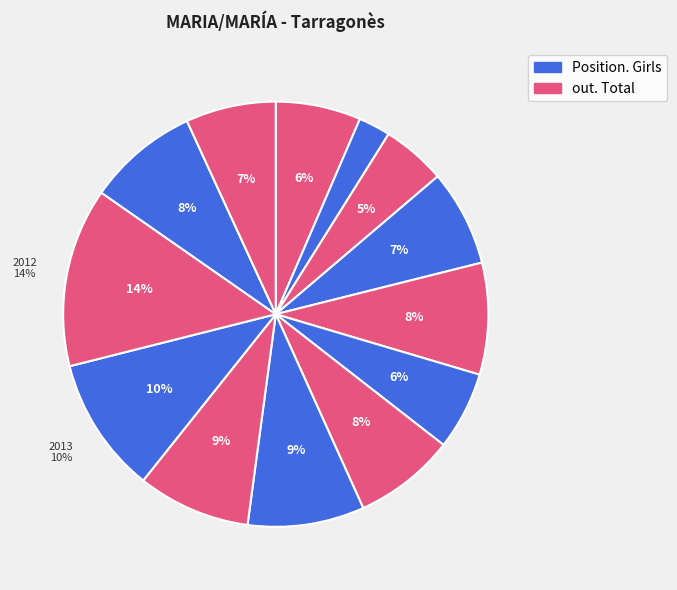

To the nearest percent, what is the combined percentage of 2012 and 2018?

22%